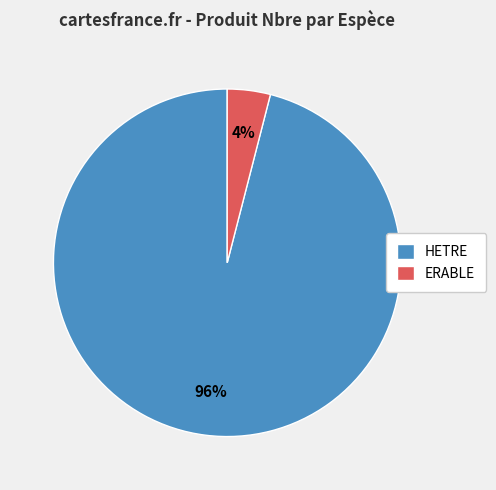

To the nearest percent, what is the average slice percentage?

50%